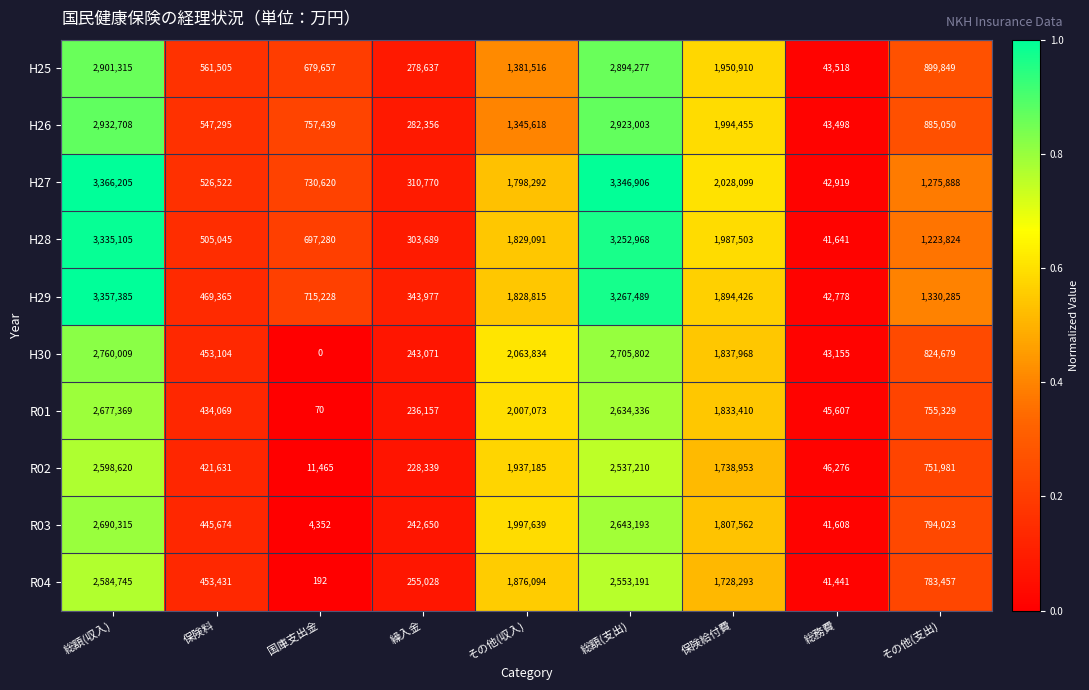

What is the total value across all series at 総額(収入)?

29203776